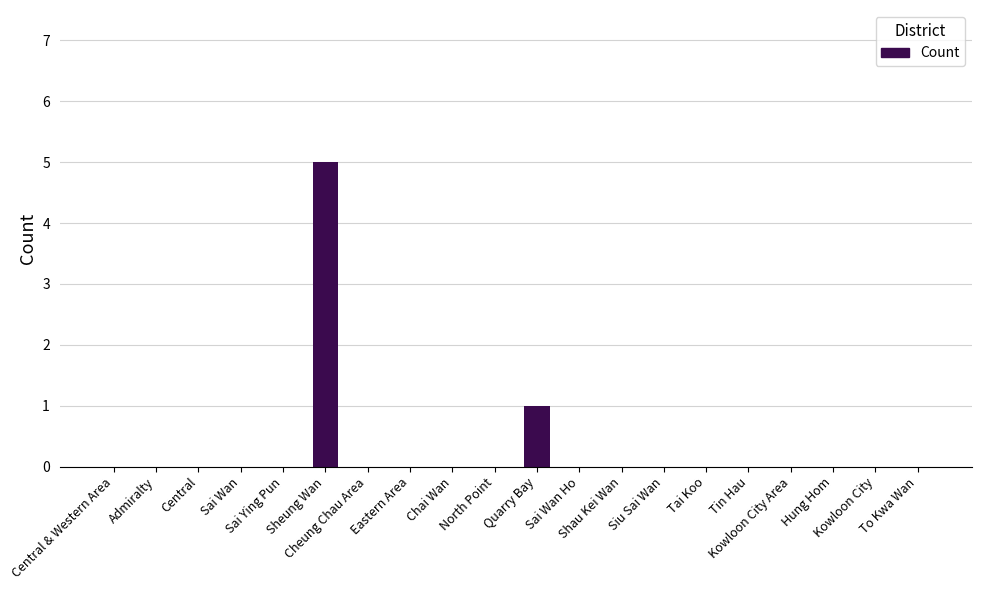

Count the values in the range 0 to 1.

19